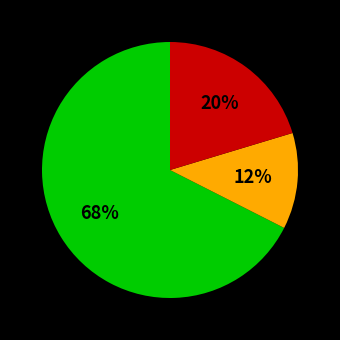

Is there any slice that represents more than half of the pie?

Yes